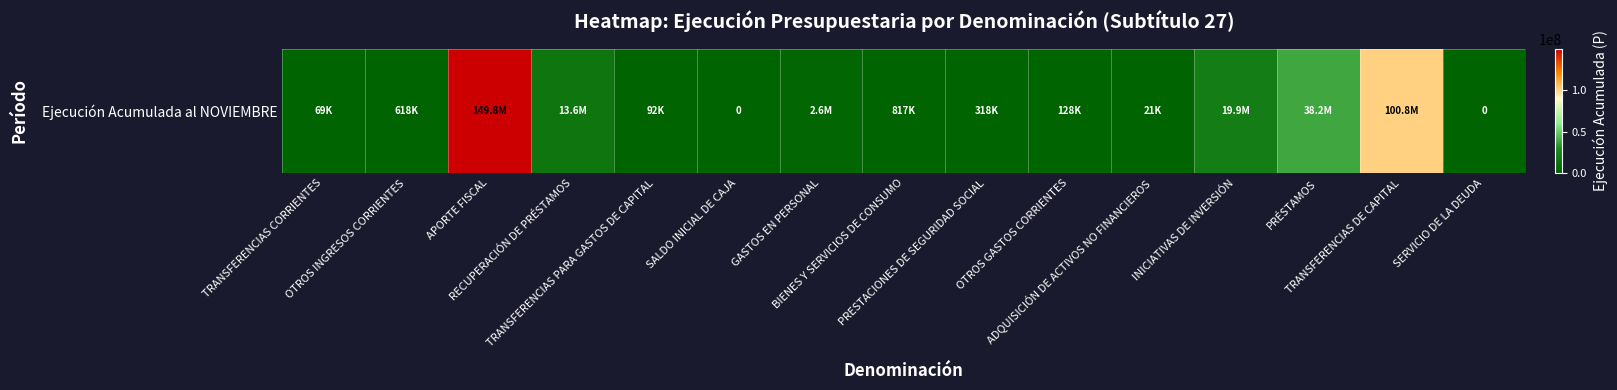

How many data points are less than 617935?

7